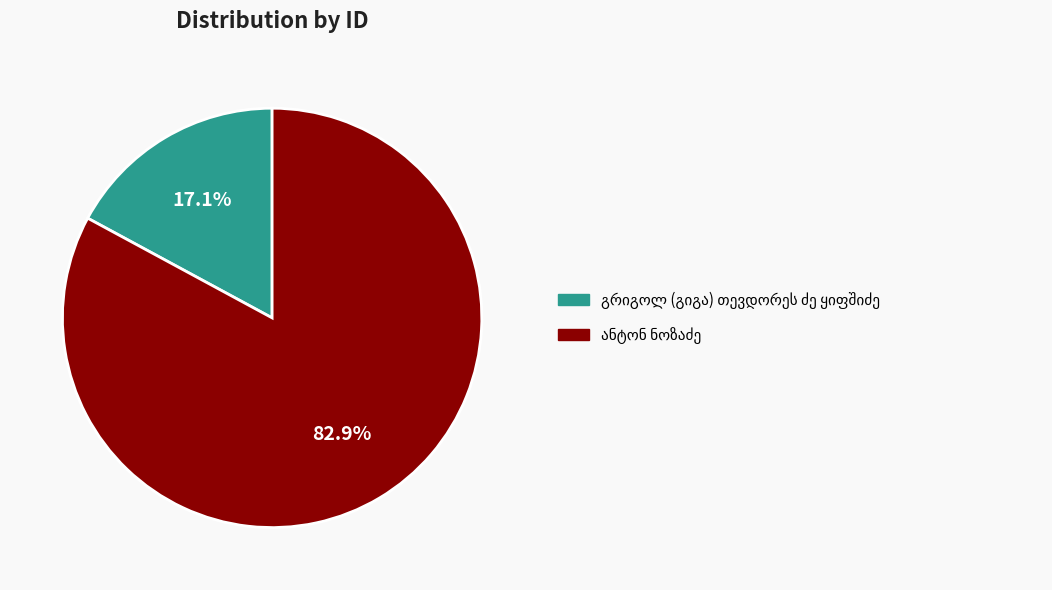

Is there a majority slice in this chart?

Yes